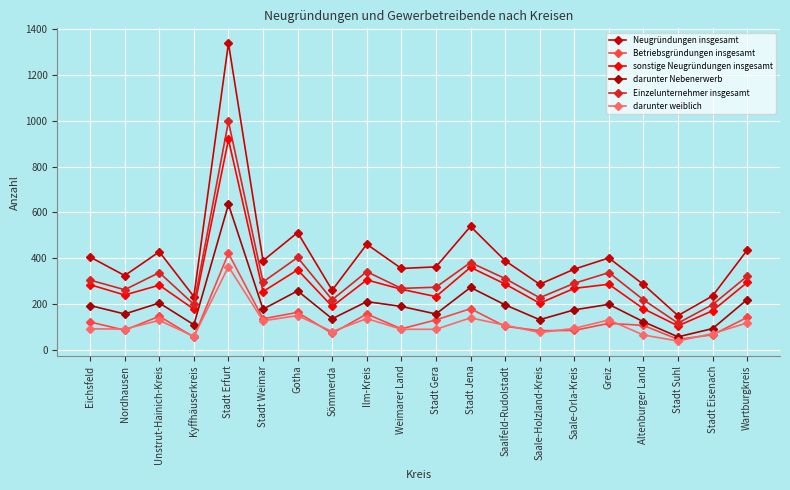

Which has a higher value, Saale-Holzland-Kreis or Saalfeld-Rudolstadt?

Saalfeld-Rudolstadt